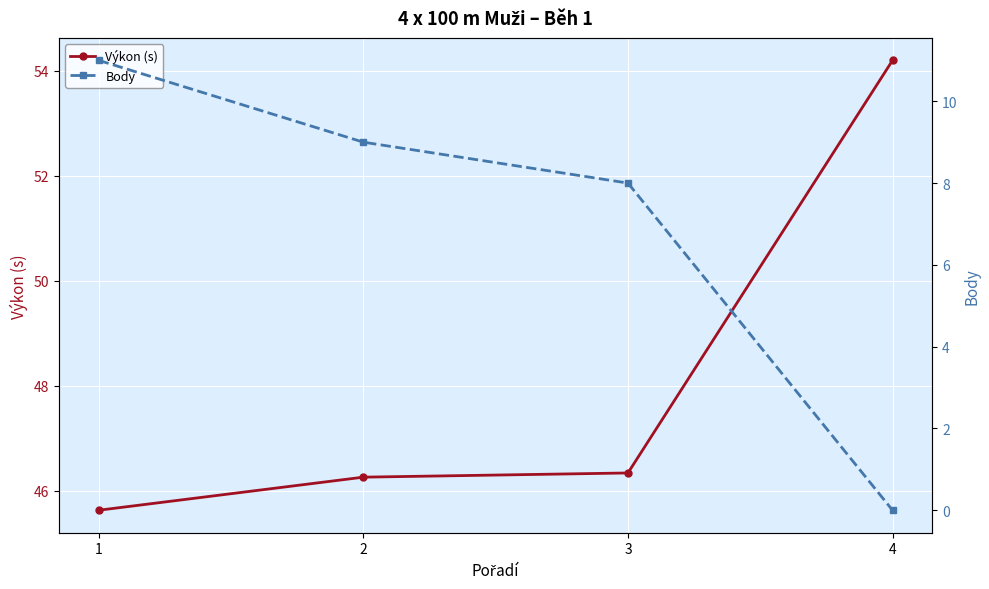

How many values in the Body series exceed 9?

1